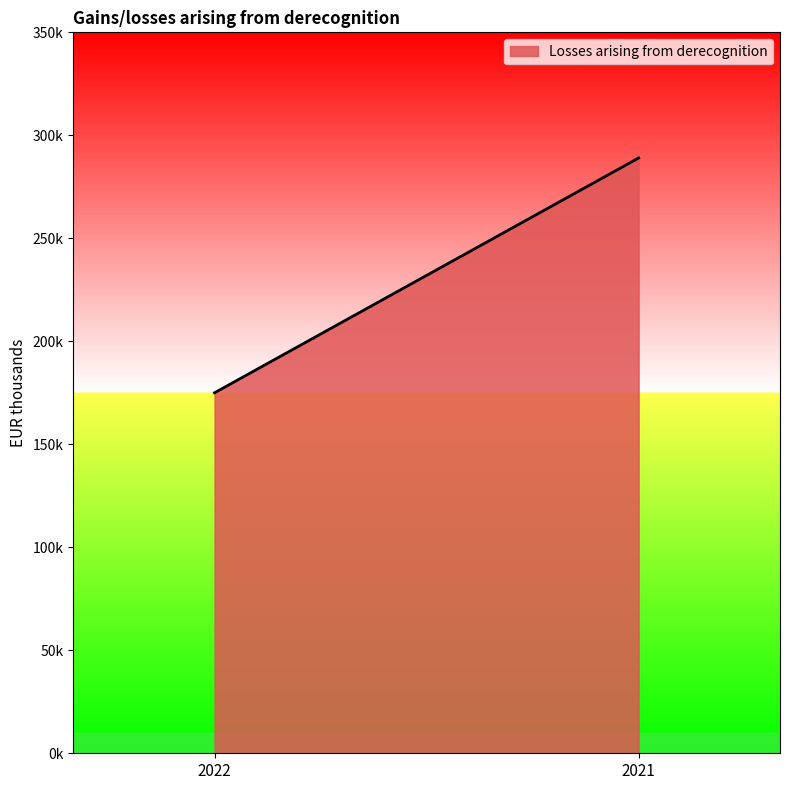

What is the maximum value shown in the chart?

289